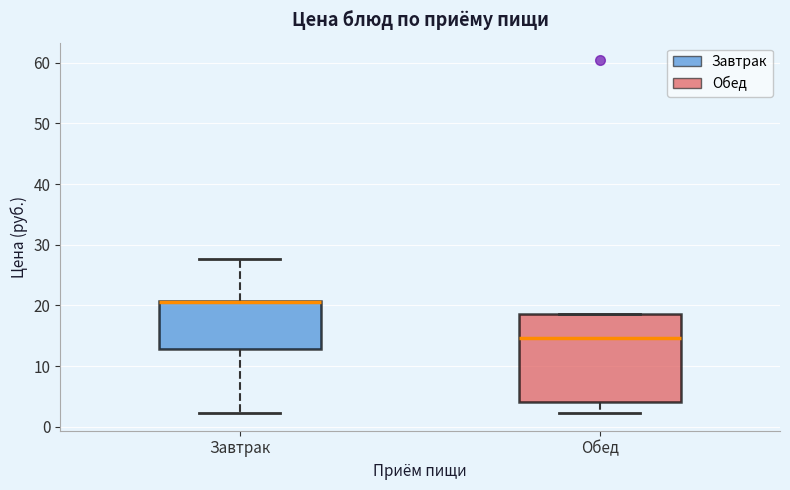

Where is the lower edge of the box for Завтрак on the y-axis? The values are not printed on the chart, so give them approximately, as read against the axis.

13